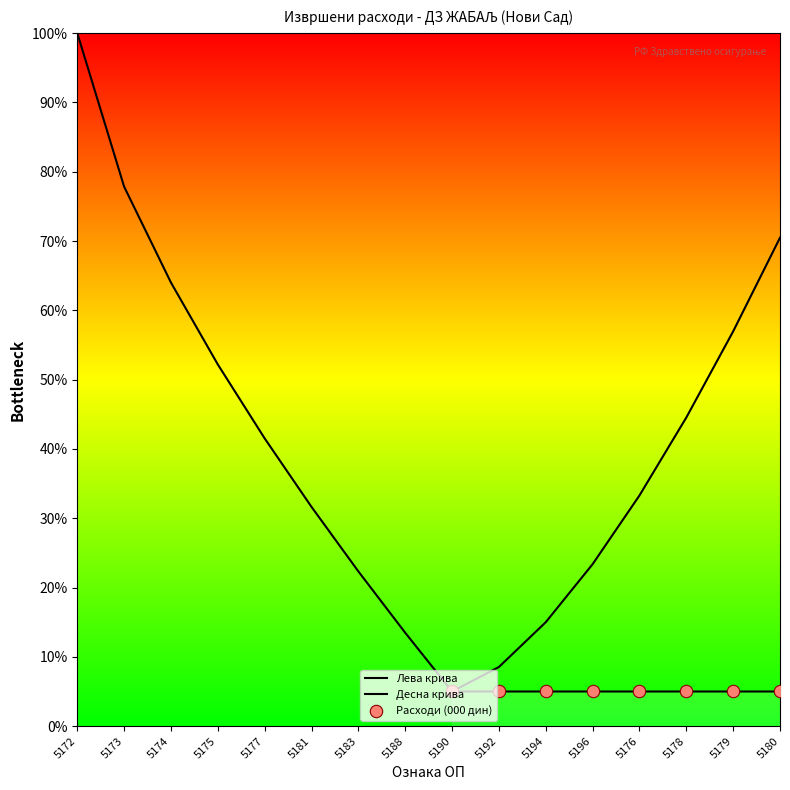

Which series reaches the maximum Y coordinate?

Лева крива